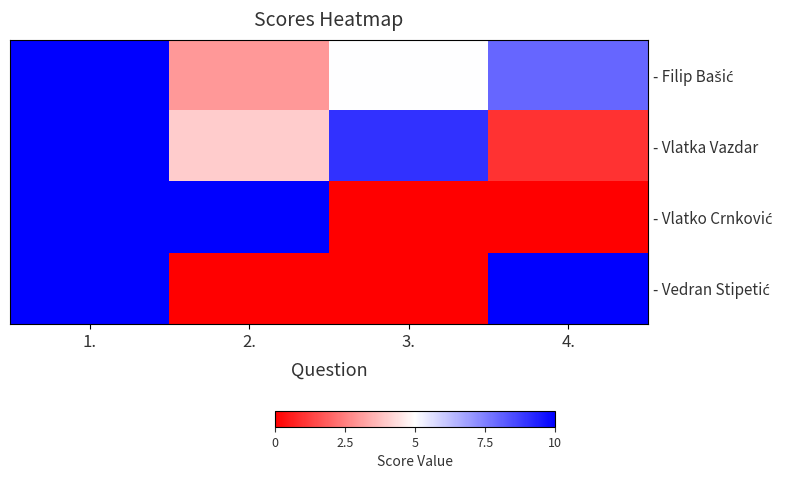

How many distinct data groups are displayed?

4